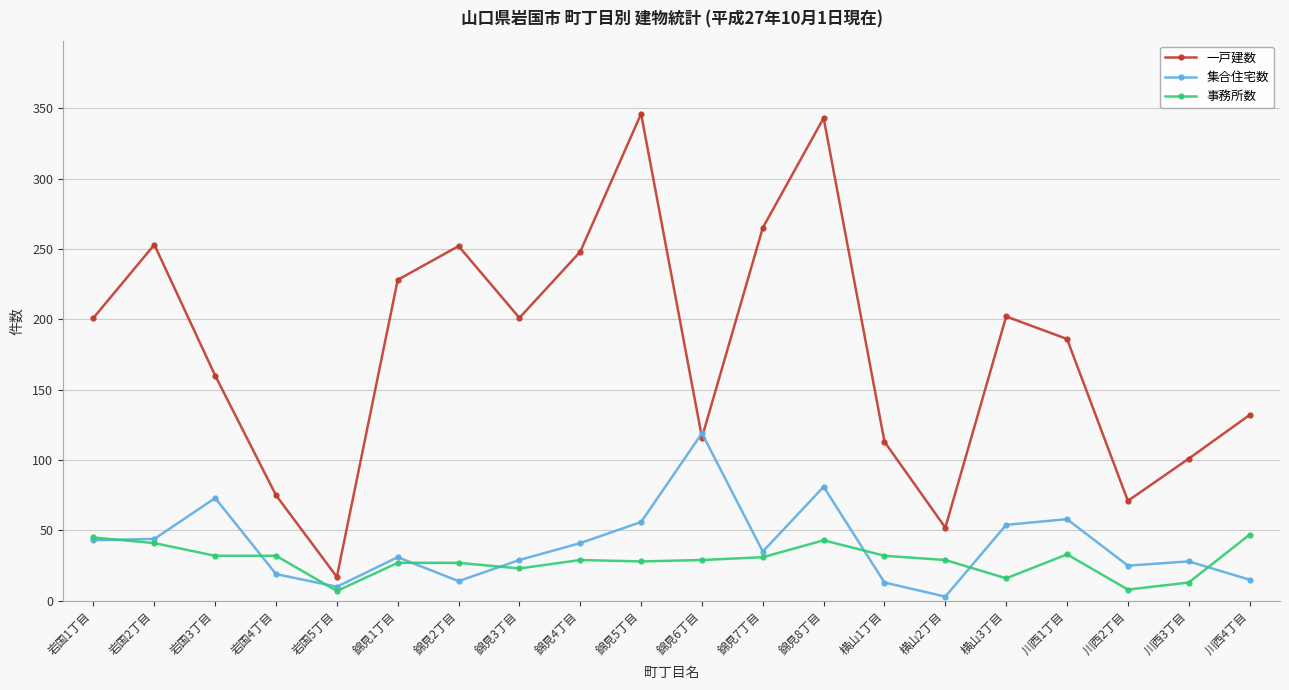

What is the approximate value of 一戸建数 at 川西3丁目, to the nearest 50?

100